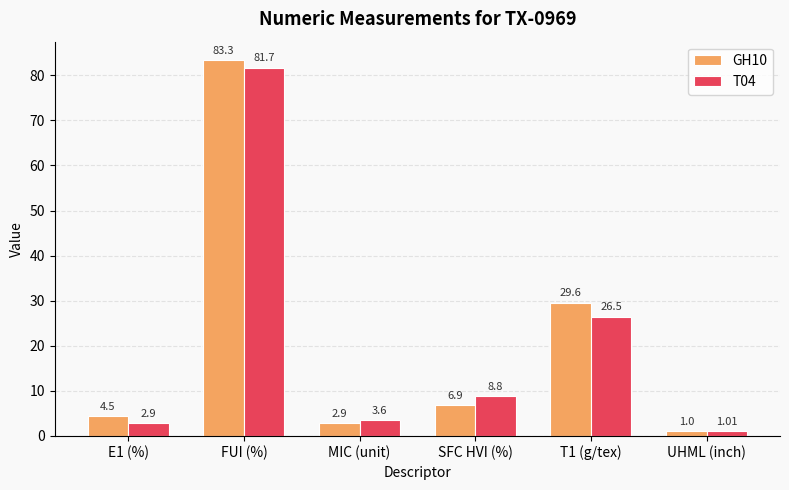

How many distinct data groups are displayed?

2